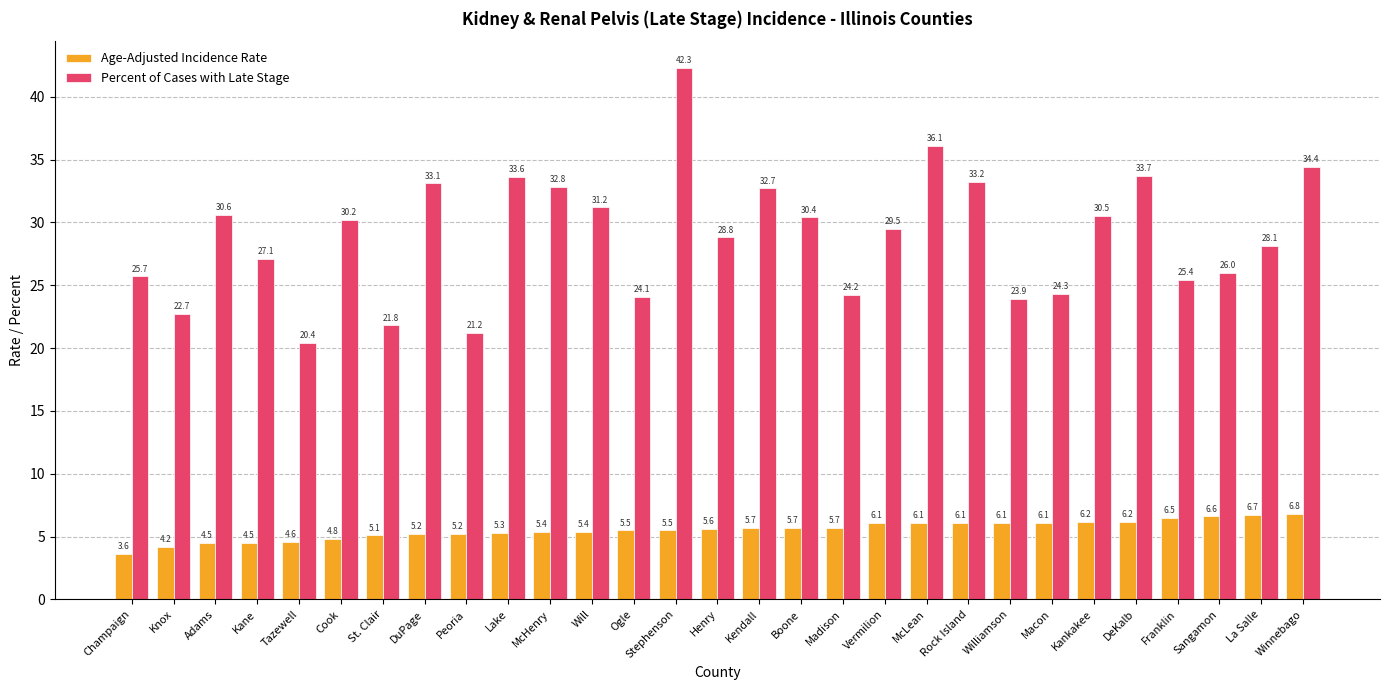

What is the difference between the highest and lowest values at McHenry?

27.4